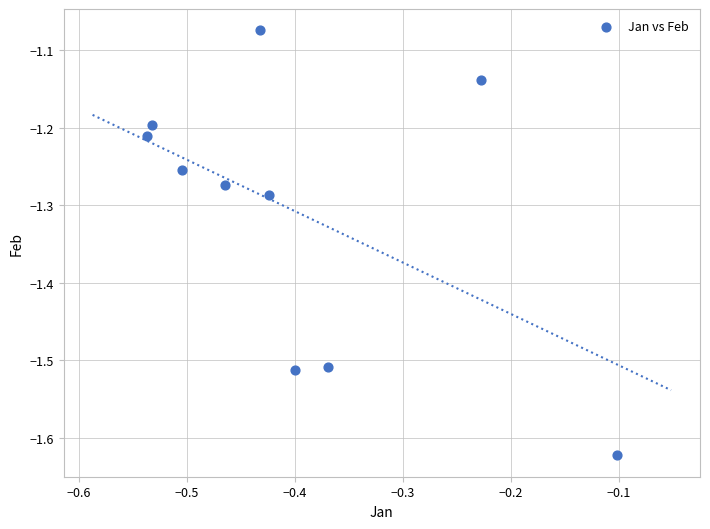

What is the range of Y values (max minus min)?

0.5